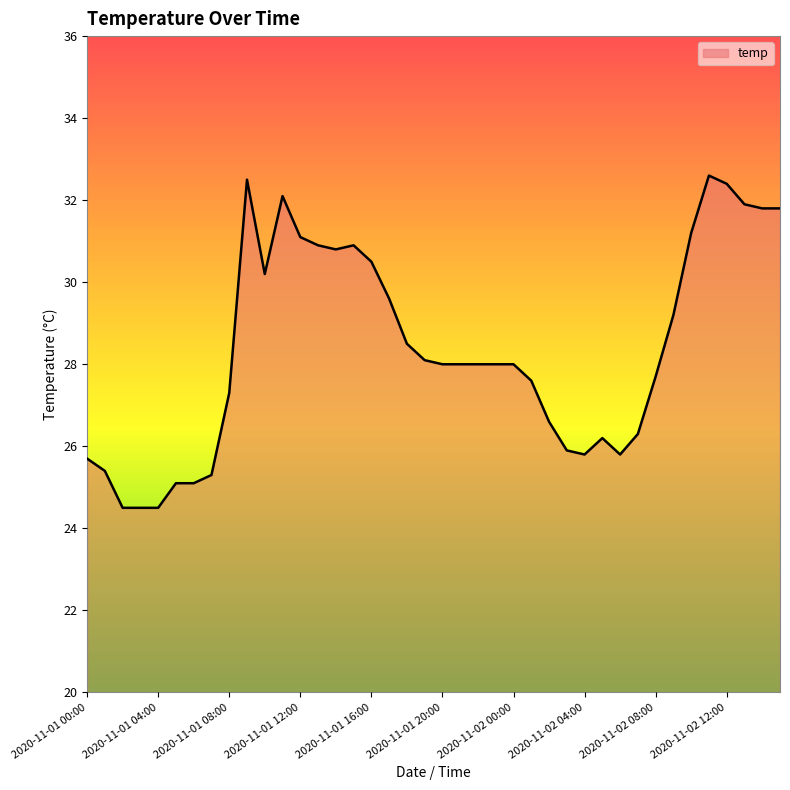

What is the difference between the maximum and minimum values?

8.1